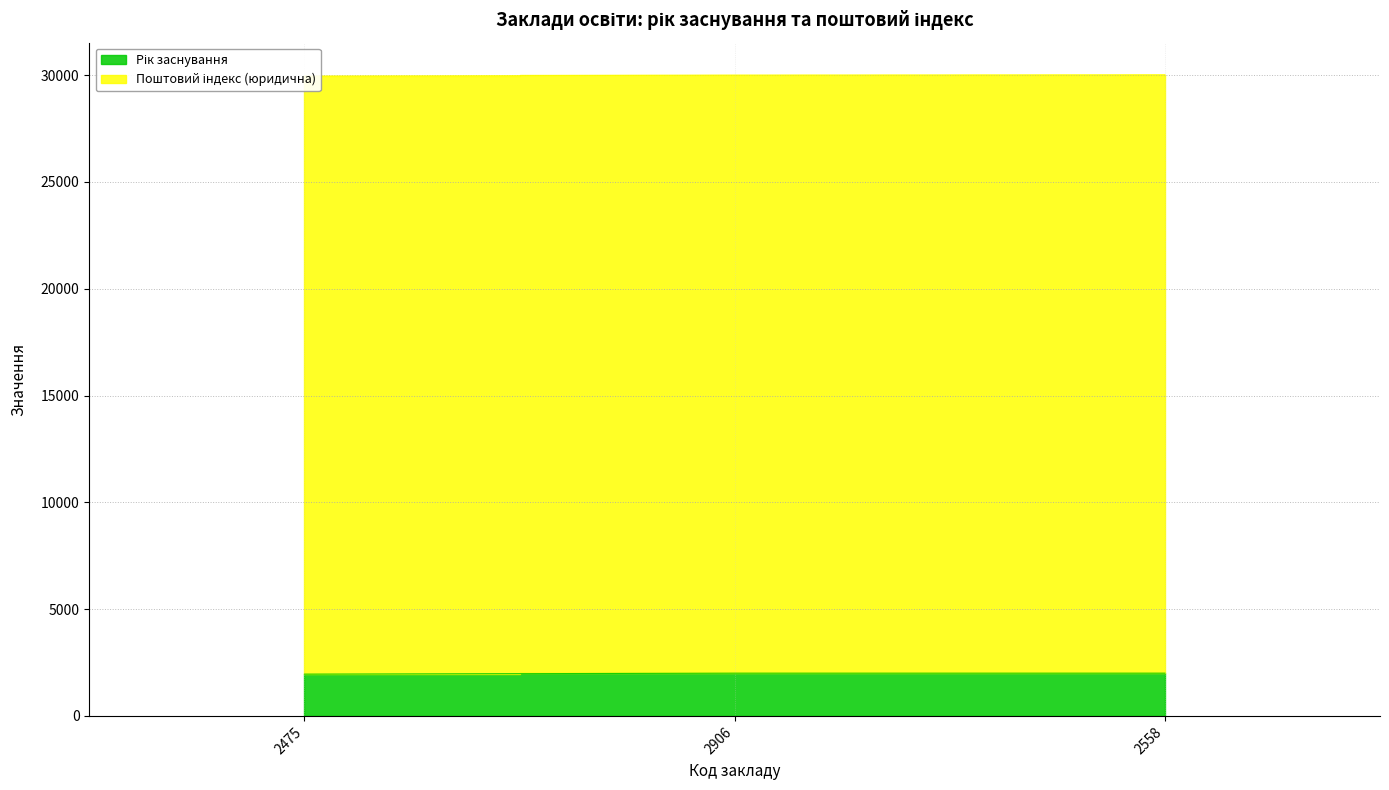

What is the change in value from 2475 to 2558?

+45